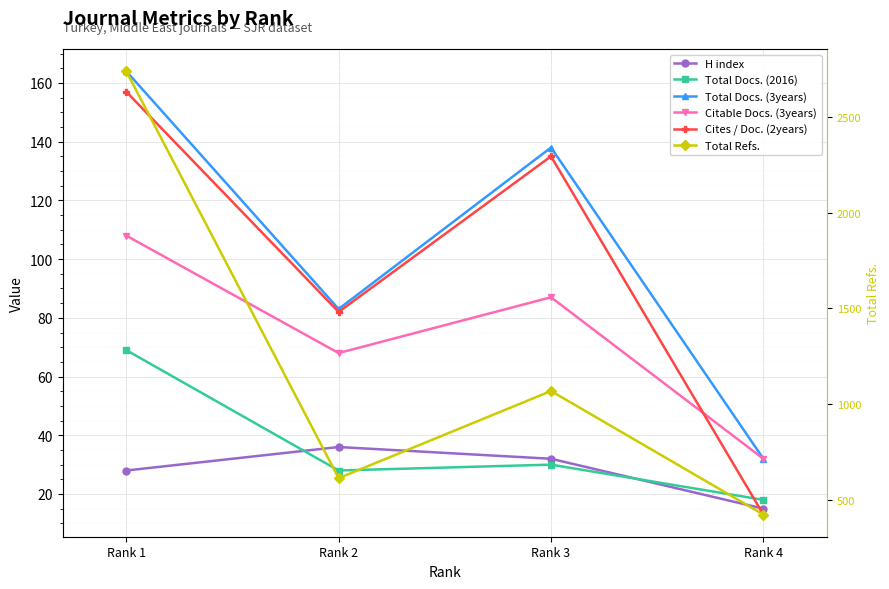

List the series in order of their peak value, highest first.

Total Refs., Total Docs. (3years), Cites / Doc. (2years), Citable Docs. (3years), Total Docs. (2016), H index